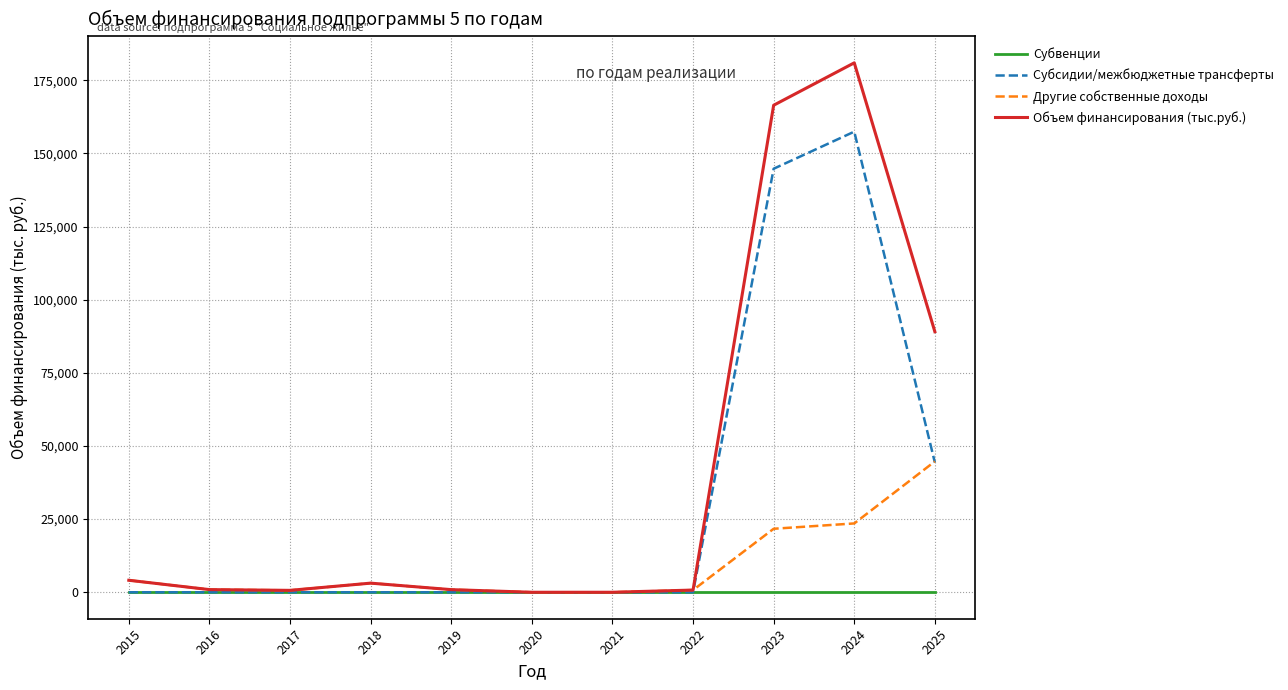

Does the chart display data point markers on the line(s)?

No